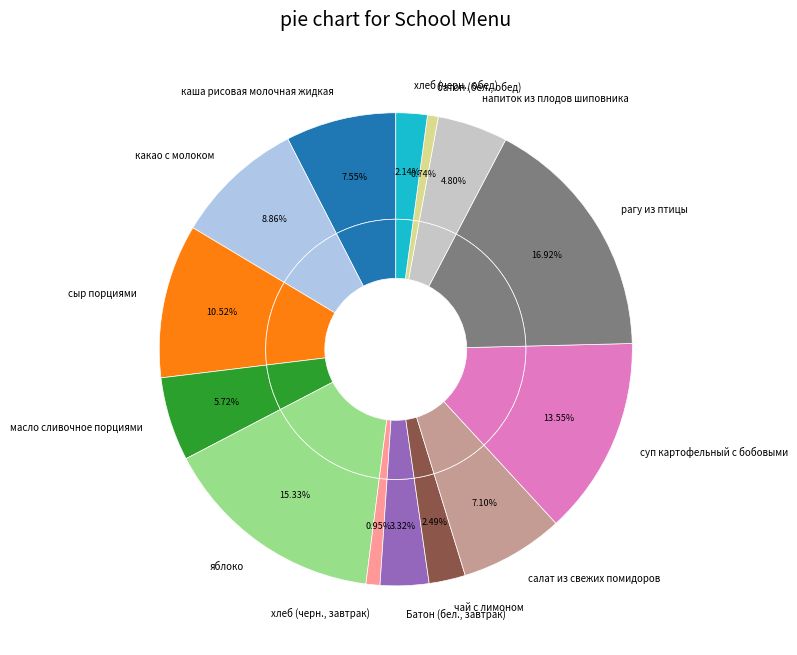

To the nearest percent, what percentage of the pie is батон (бел., обед)?

1%